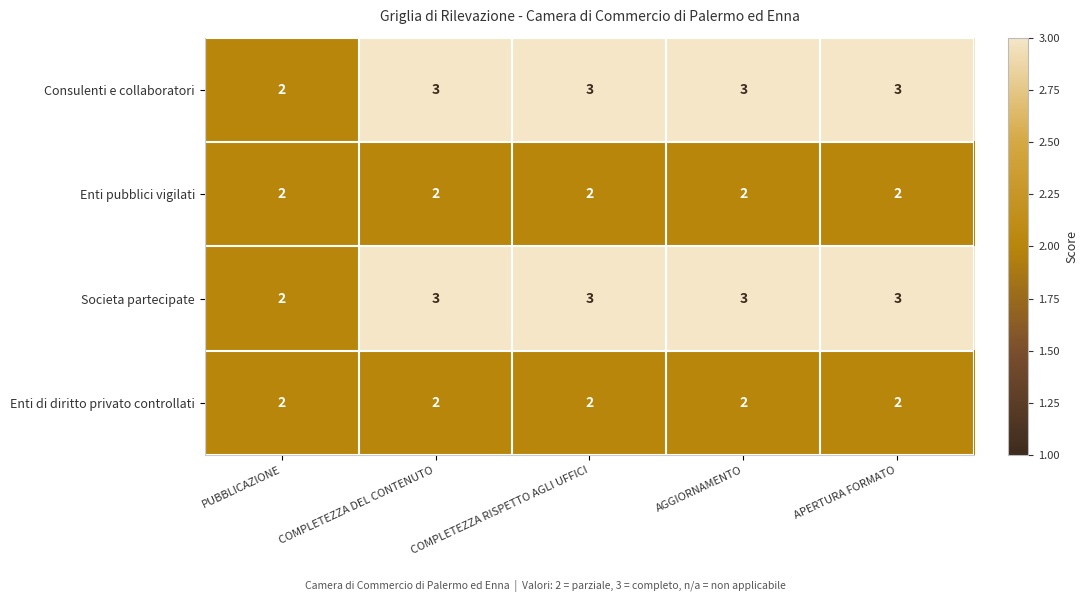

Count the number of categories in the chart.

5